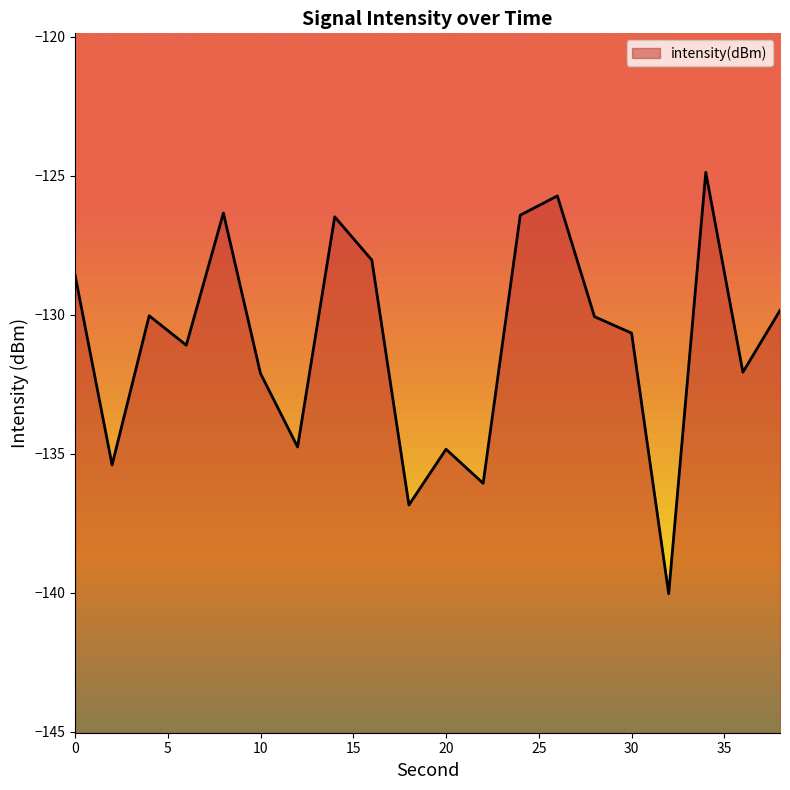

What is the change in value from 4 to 32?

-10.0